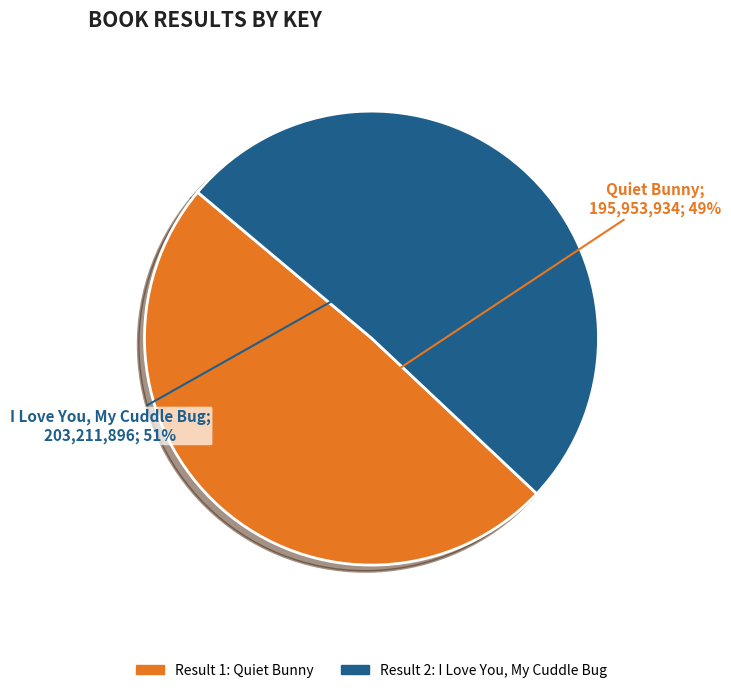

Is there a majority slice in this chart?

Yes